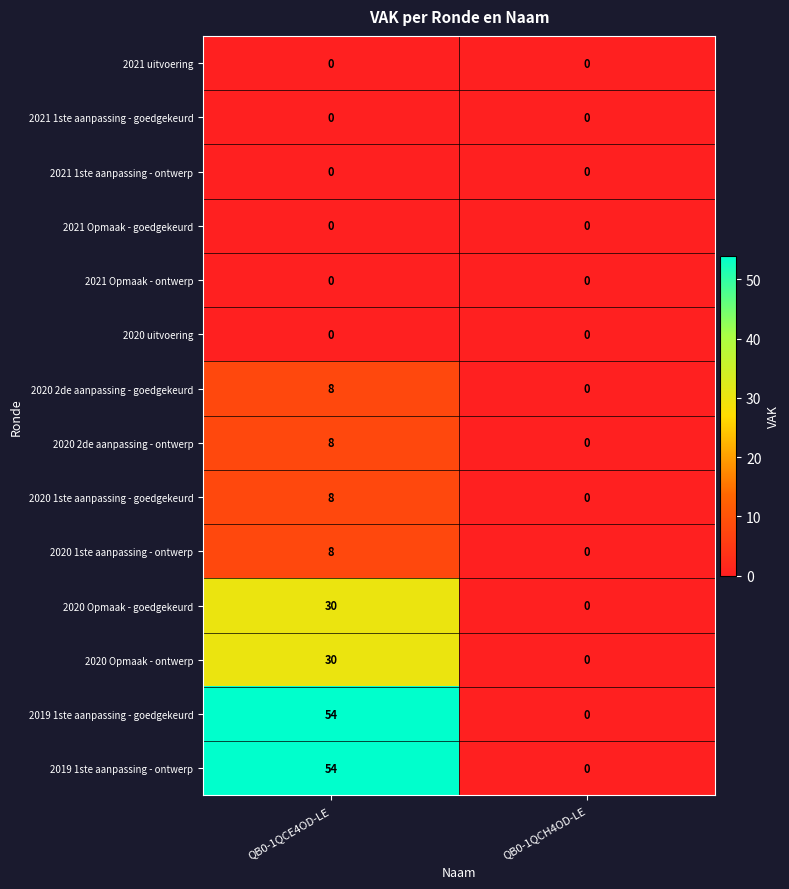

Rank the categories by 2019 1ste aanpassing - ontwerp value from lowest to highest.

QB0-1QCH4OD-LE, QB0-1QCE4OD-LE